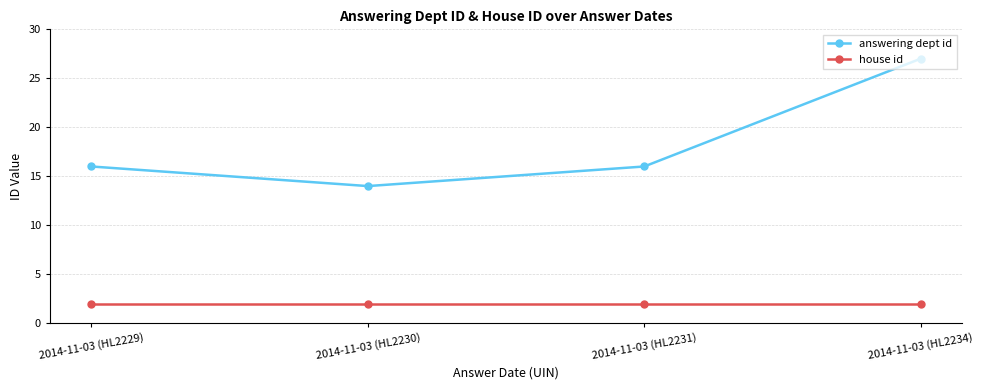

Count the answering dept id values in the range 16 to 27.

3